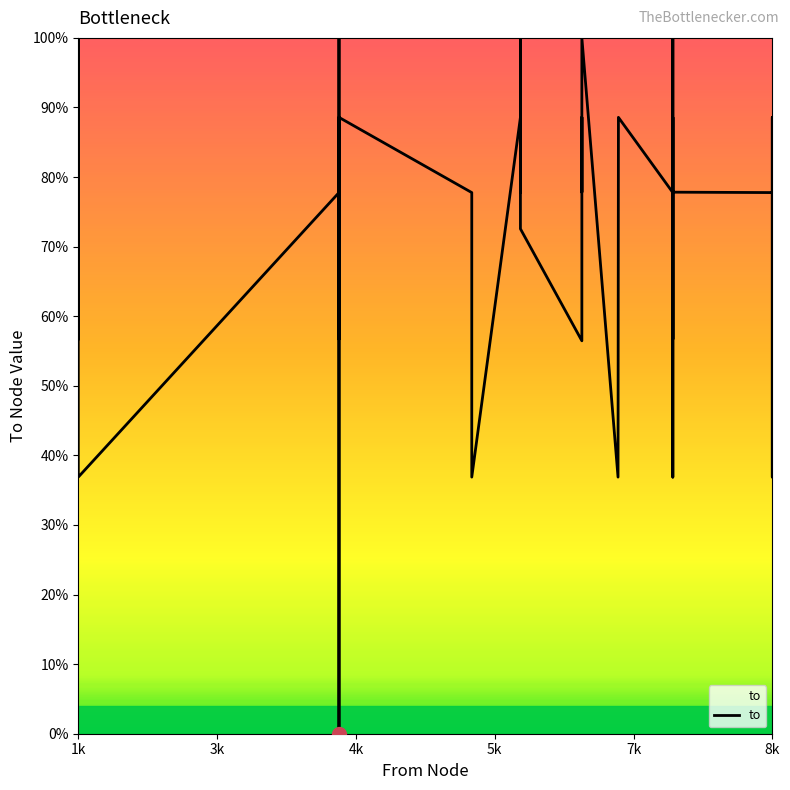

What is the average value?

70.9